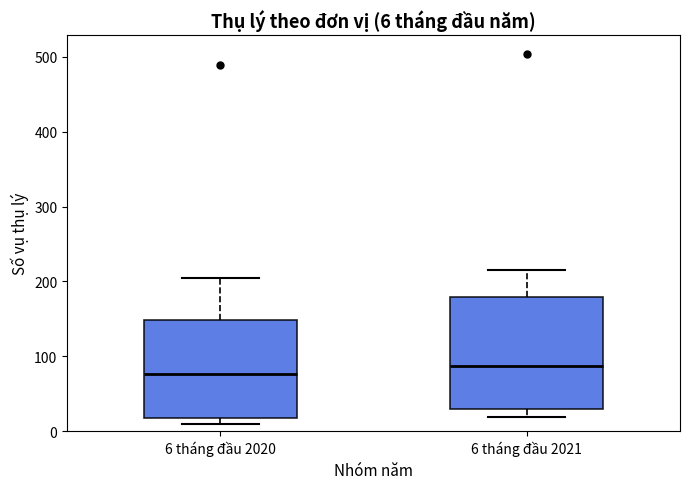

Comparing the boxes themselves (not the whiskers), which one is the tallest?

6 tháng đầu 2021